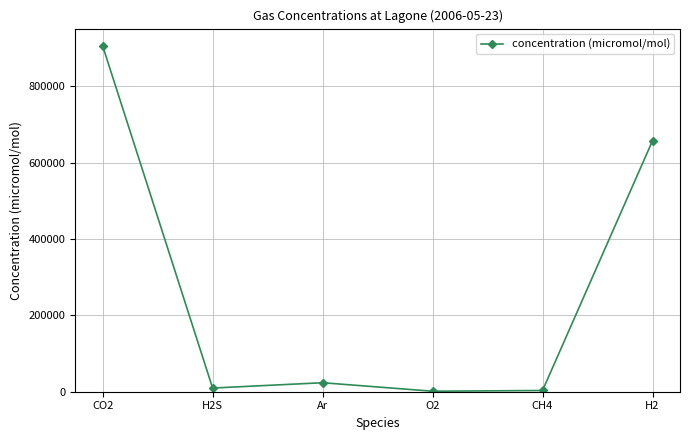

What is the average value?

266733